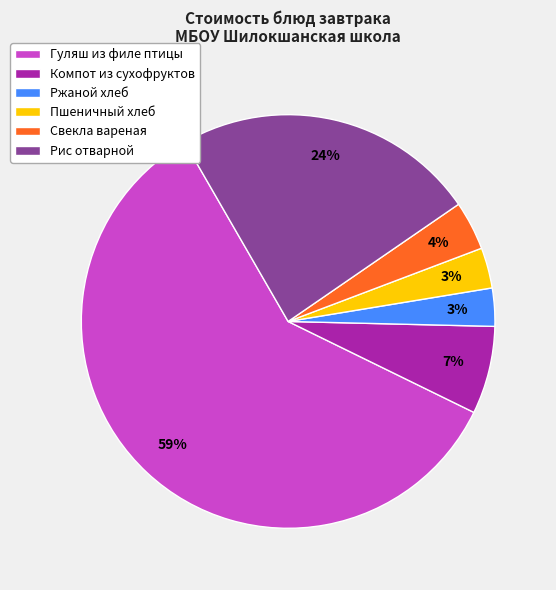

To the nearest percent, what percentage of the pie is Компот из сухофруктов?

7%